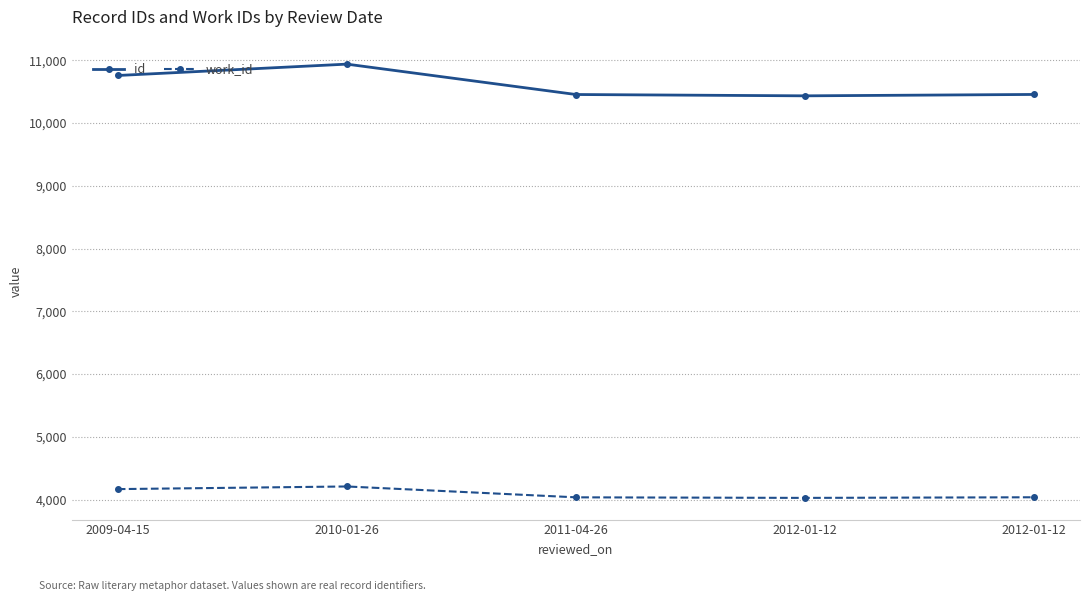

Count the number of categories in the chart.

5